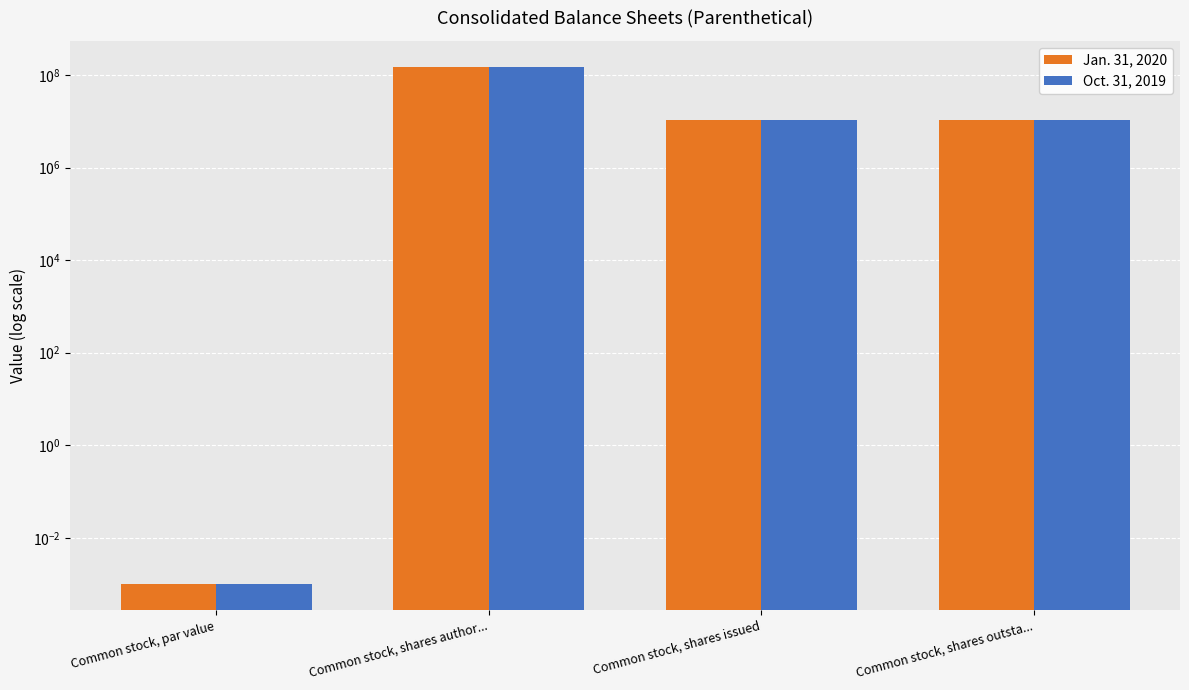

What is the sum of the Oct. 31, 2019 values at Common stock, shares author... and Common stock, shares issued?

160721881.0